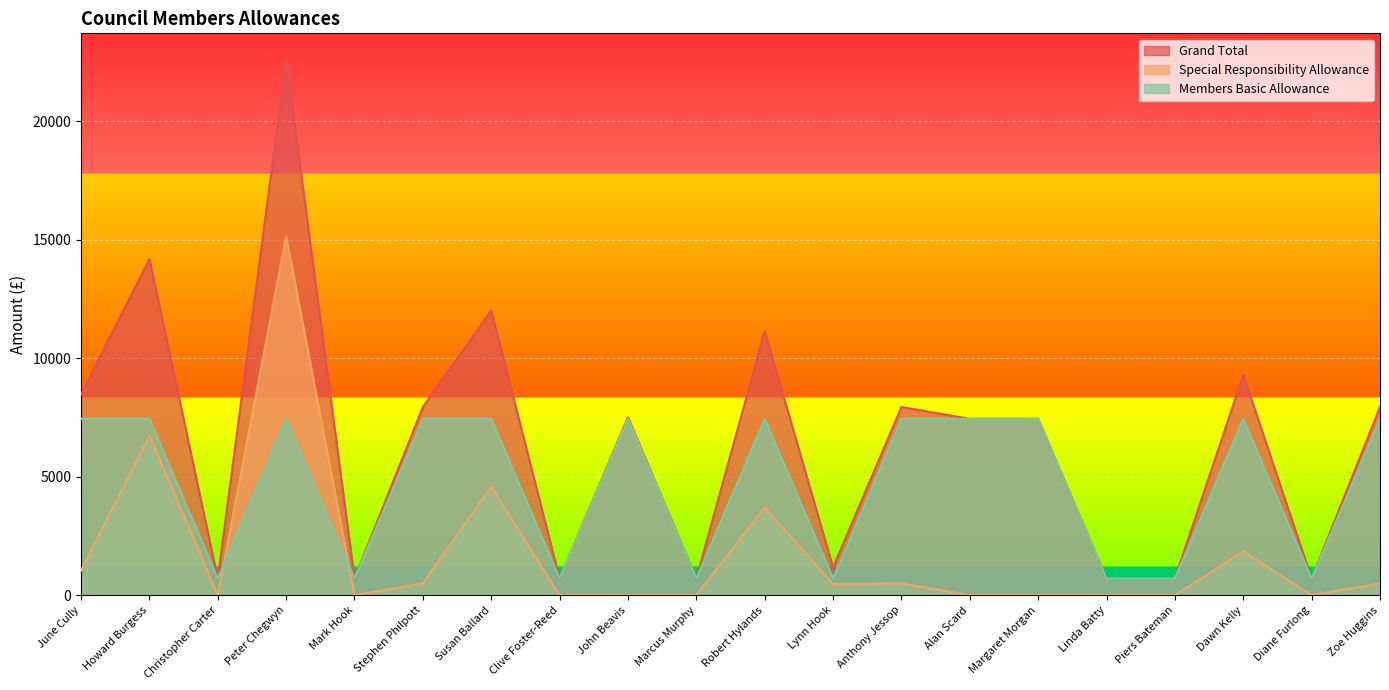

At which label does Special Responsibility Allowance first exceed 468?

June Cully